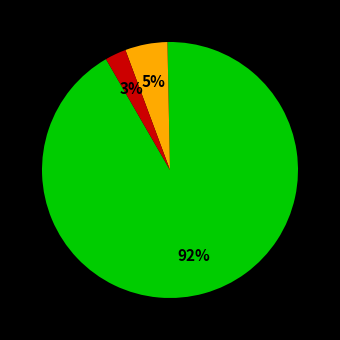

To the nearest percent, what is the difference between the largest and smallest slice percentages?

89%